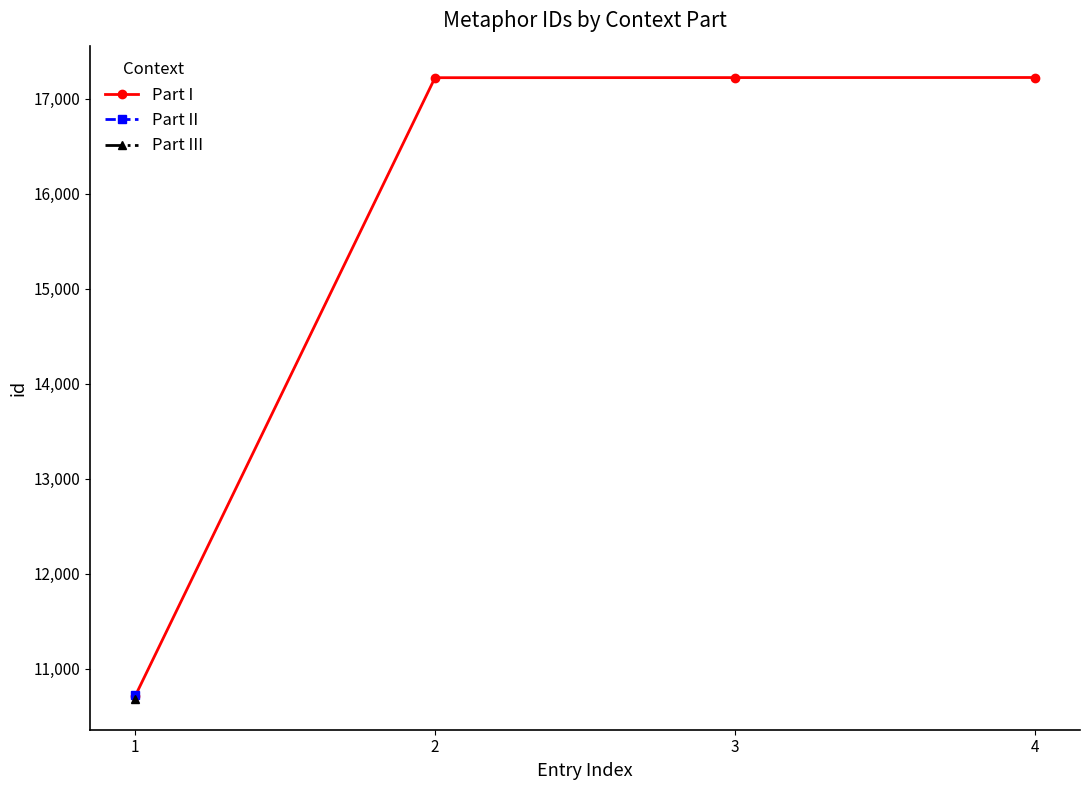

Reading left to right, list all the values displayed in this chart.

10710	17222	17223	17224